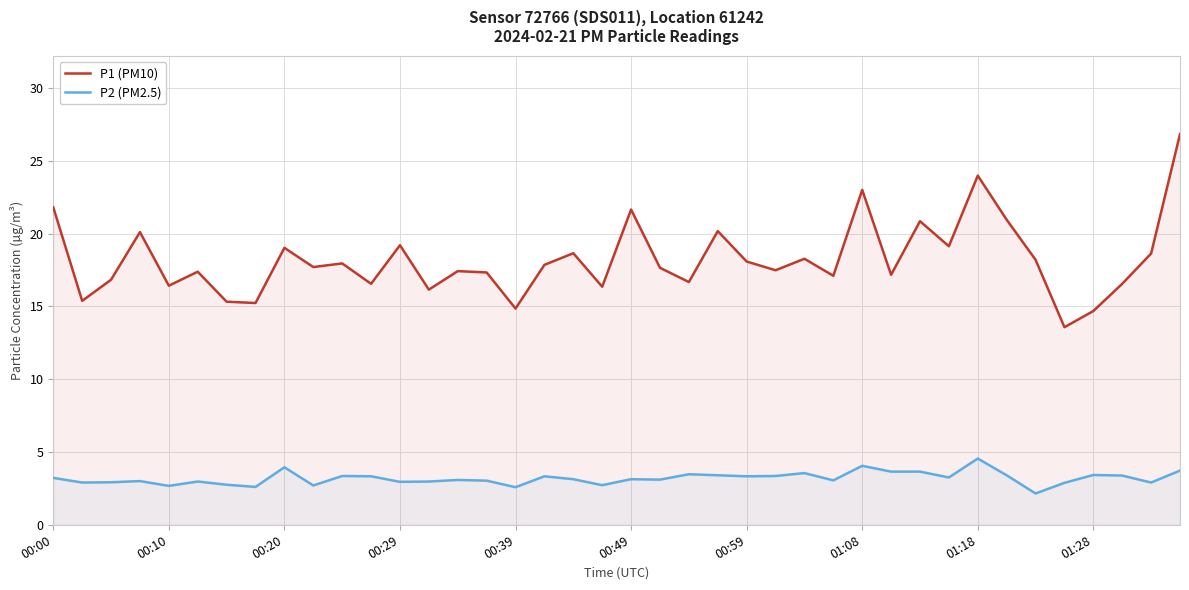

Which series has the largest total across all categories?

P1 (PM10)